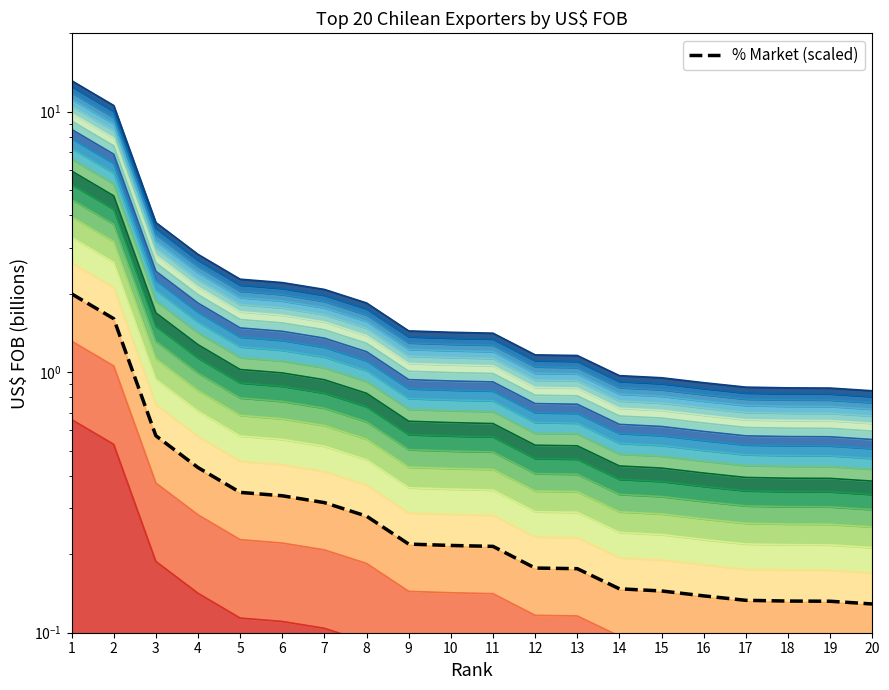

True or false: the data shows 0.1 at 18.

True